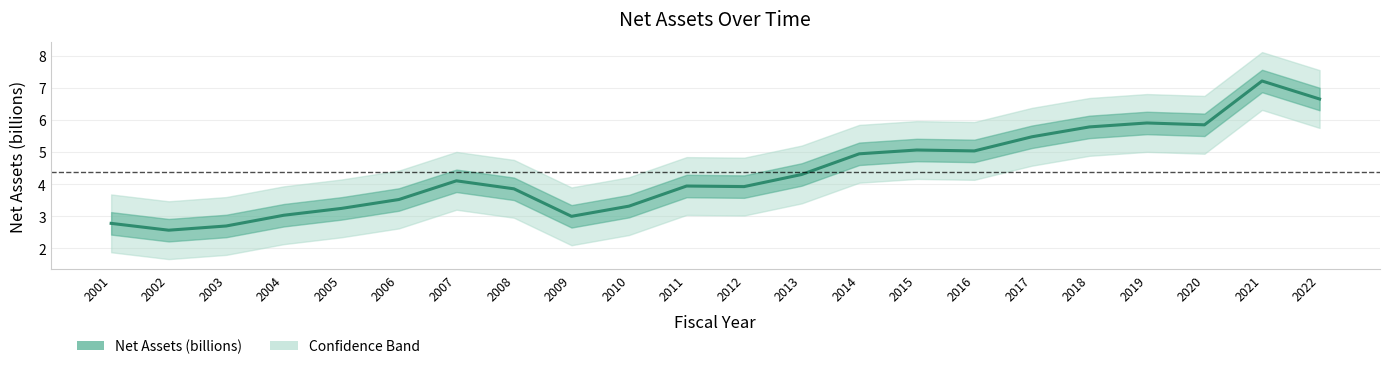

How many categories are shown in the chart?

22